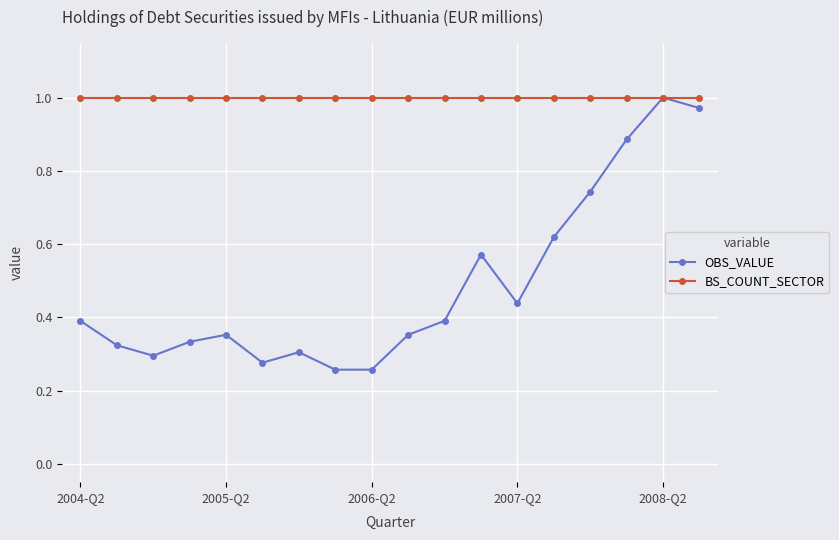

Rank the series by their average value, from lowest to highest.

OBS_VALUE, BS_COUNT_SECTOR